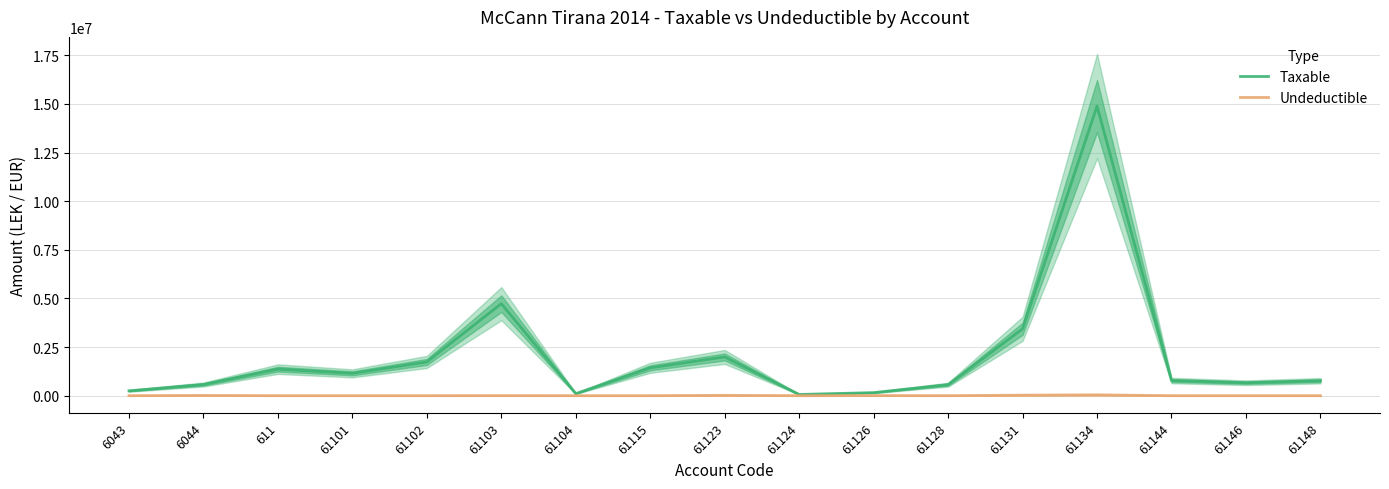

How many values in the Undeductible series exceed 0?

7